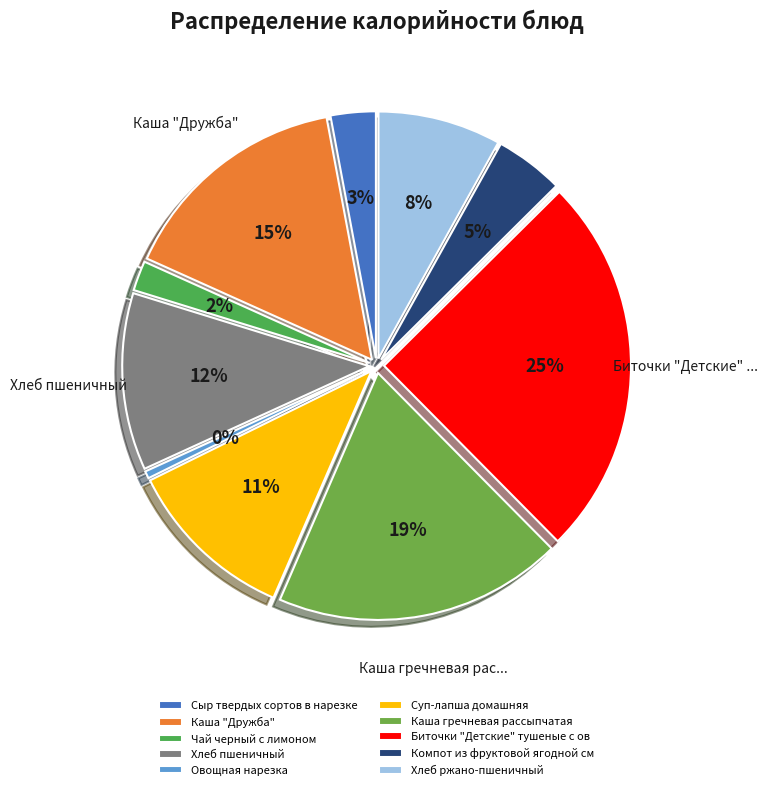

Combined, do Биточки "Детские" тушеные с овощами and Хлеб пшеничный account for over 50%?

No